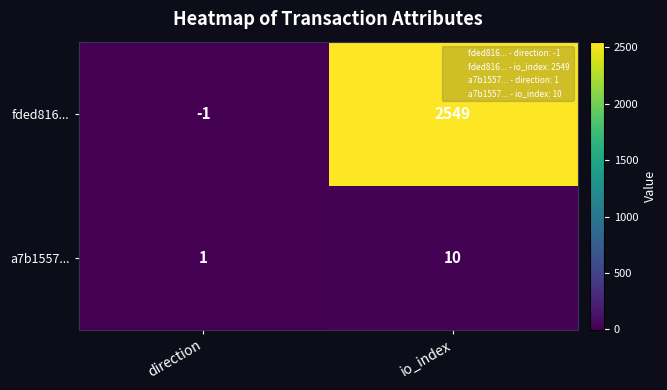

Reading right to left, what are all the values shown in this chart?

fded816...: io_index=2549	direction=-1
a7b1557...: io_index=10	direction=1